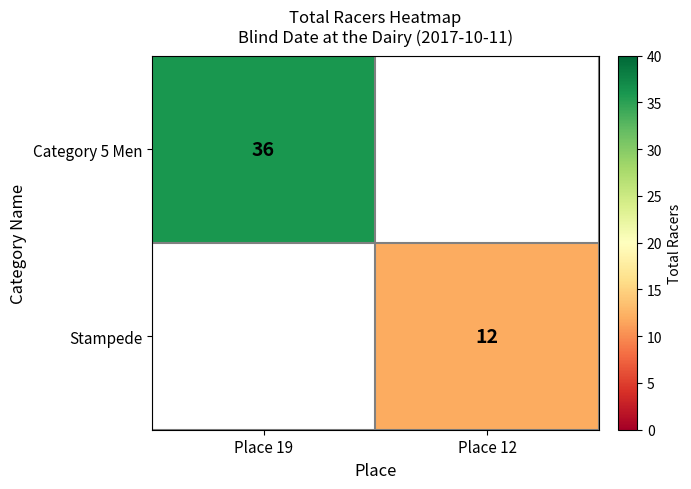

How many distinct data groups are displayed?

2